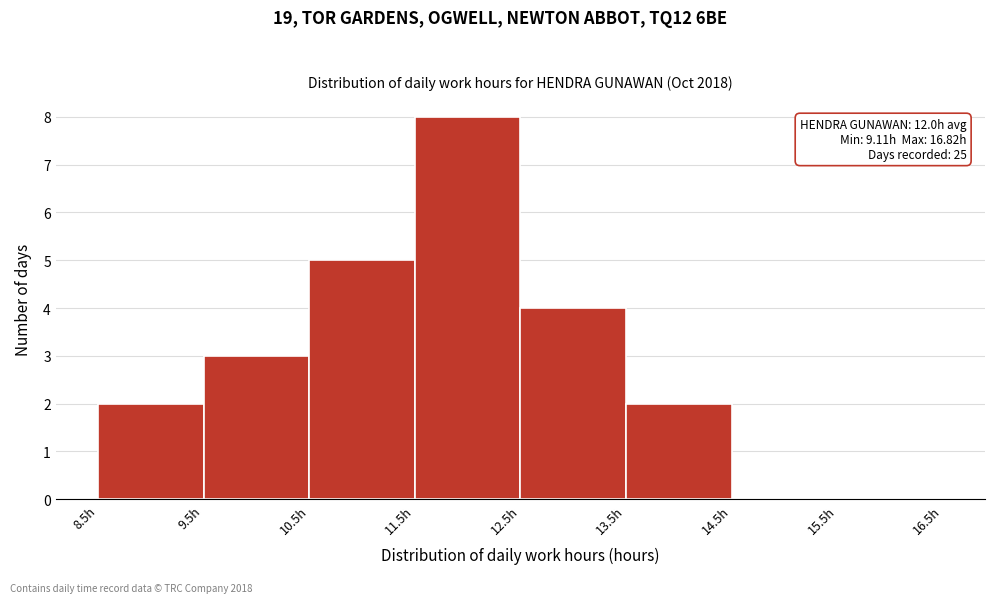

Over which range of the x-axis is the bar tallest?

11.5 to 12.5